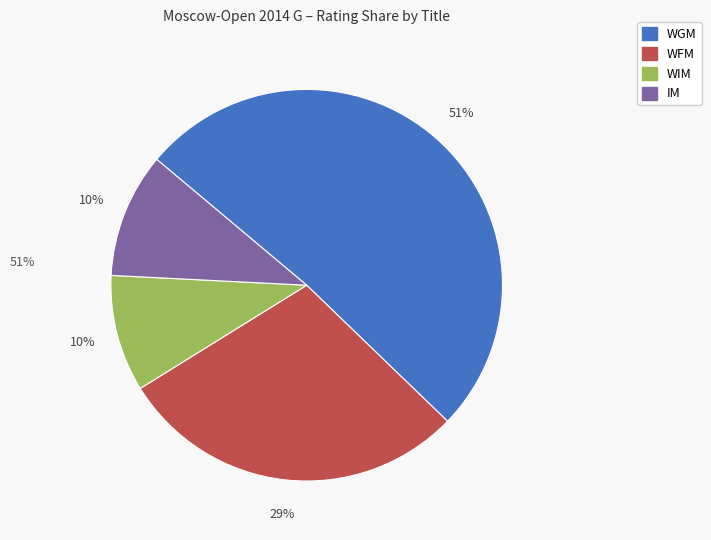

Does any single category account for the majority?

Yes